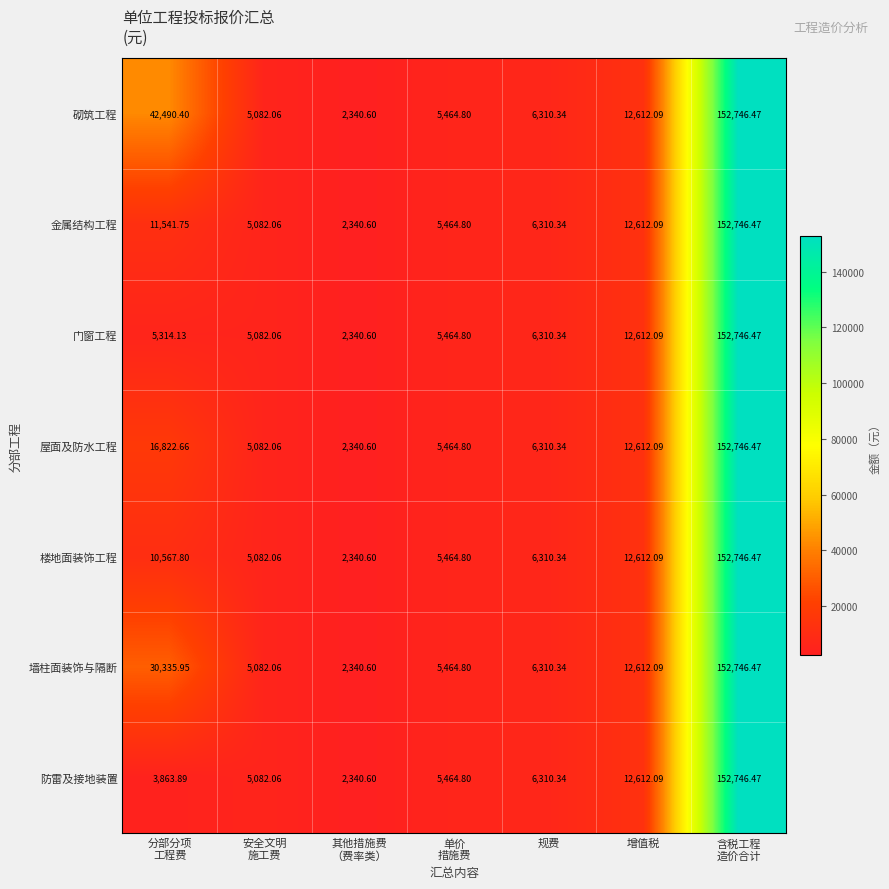

Which label corresponds to the largest value in the chart?

含税工程
造价合计